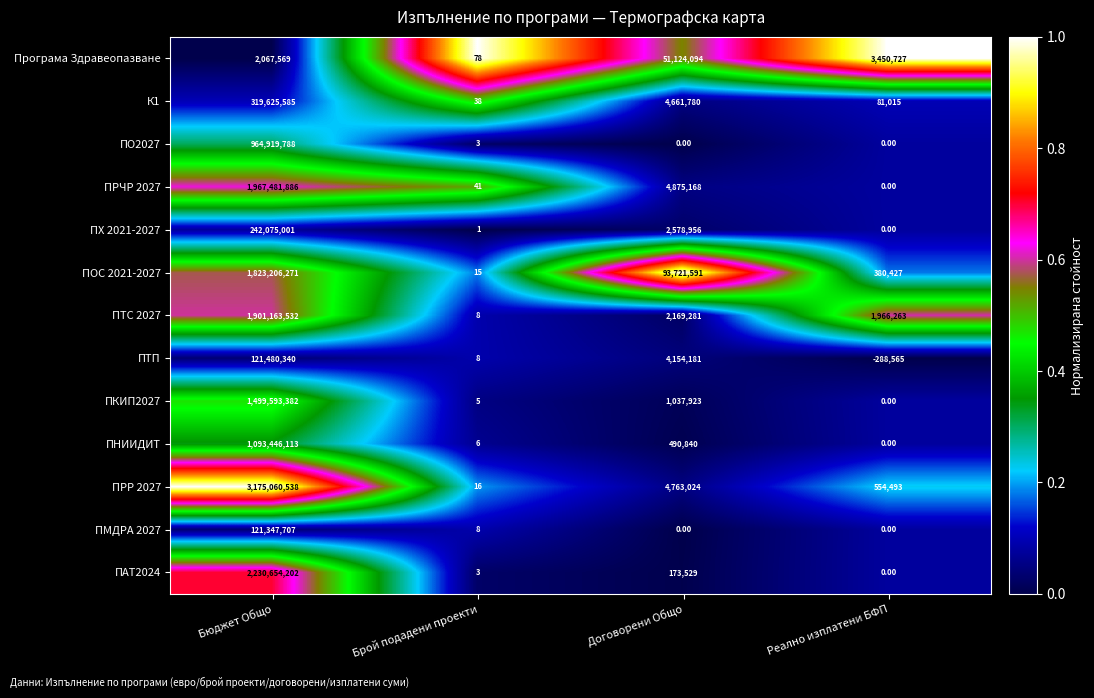

Rank the categories by Програма Здравеопазване value from highest to lowest.

Договорени Общо, Реално изплатени БФП, Бюджет Общо, Брой подадени проекти